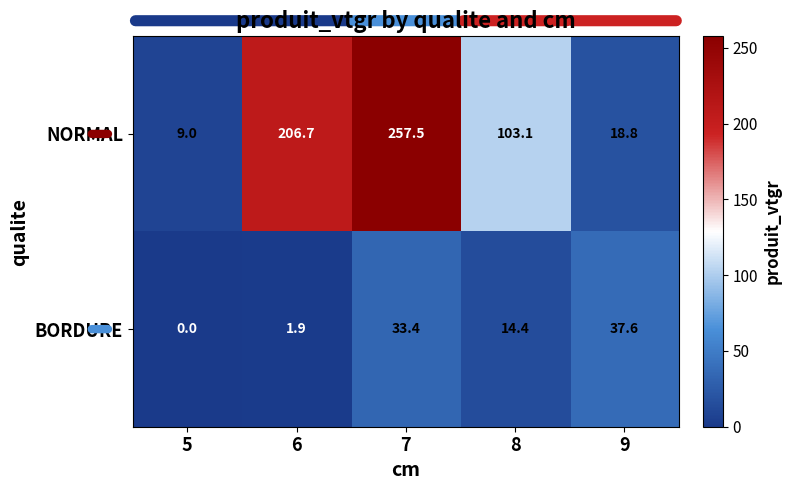

Is the value of BORDURE at 8 greater than the value of NORMAL at 7?

No